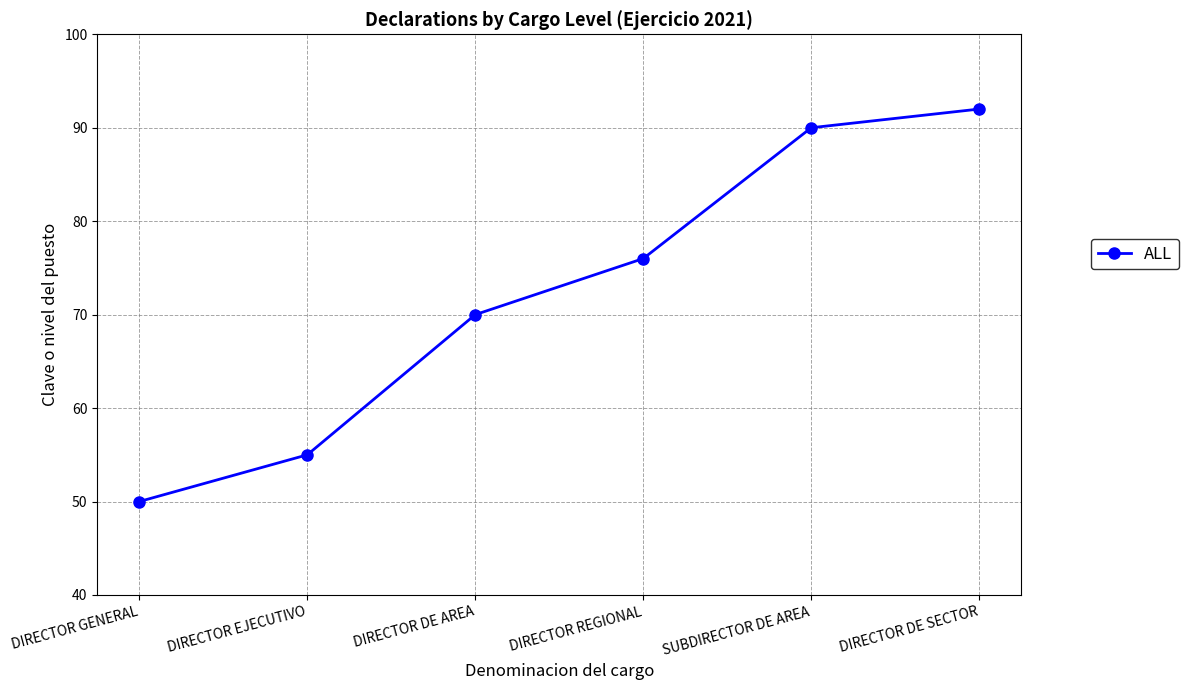

Which category has the lowest value across all series?

DIRECTOR GENERAL